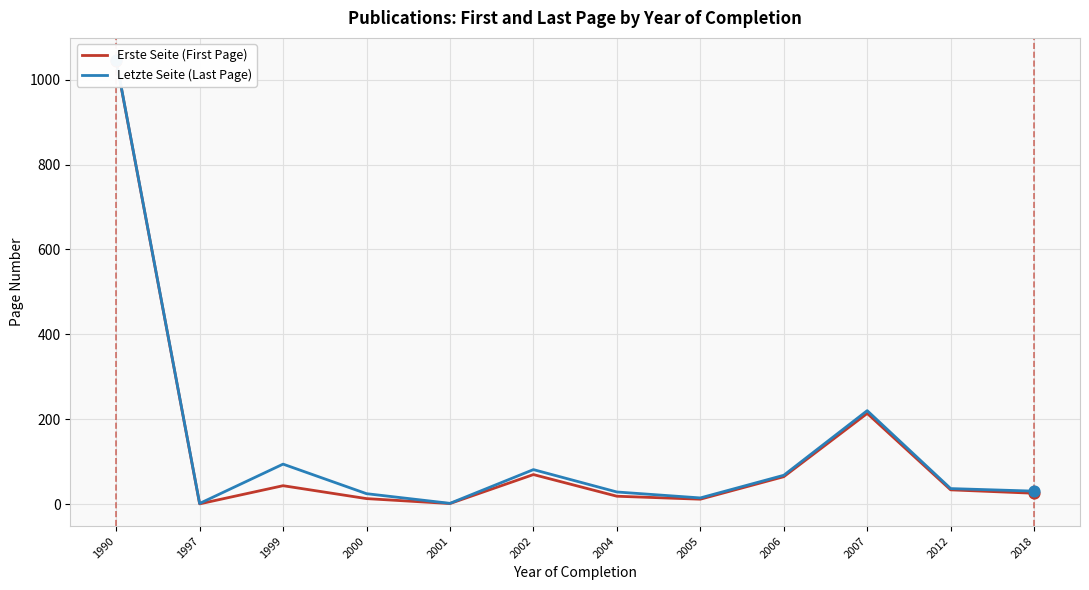

Which series contains the highest Y value?

Letzte Seite (Last Page)